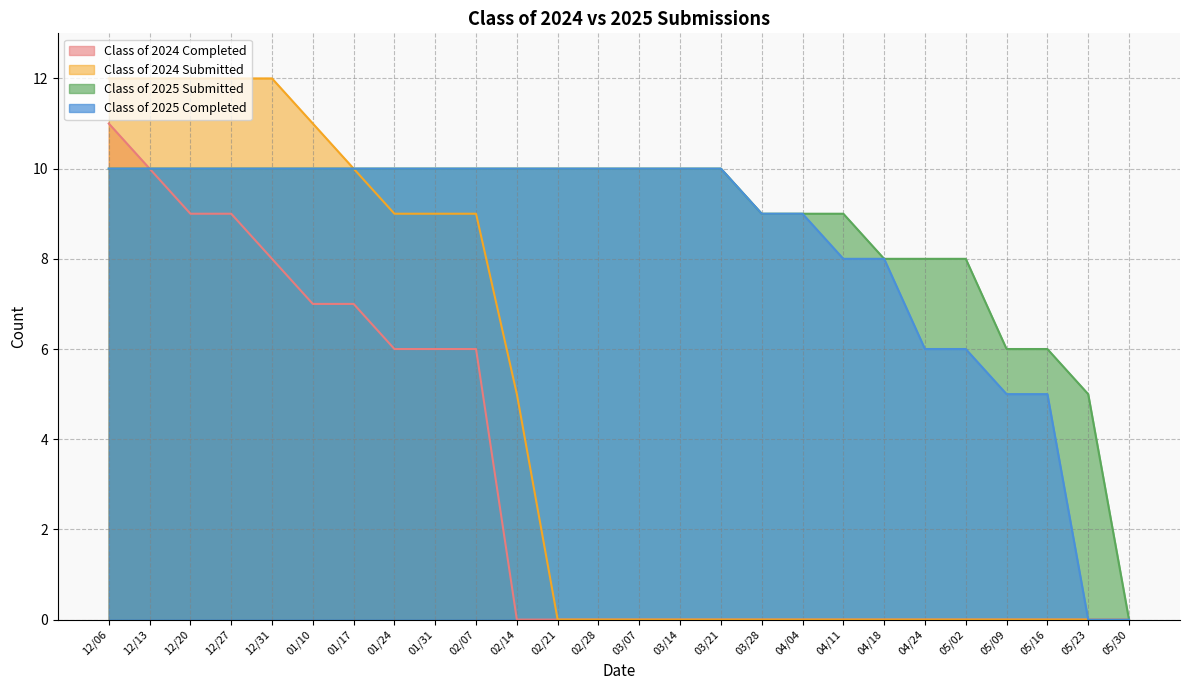

How many distinct data groups are displayed?

4